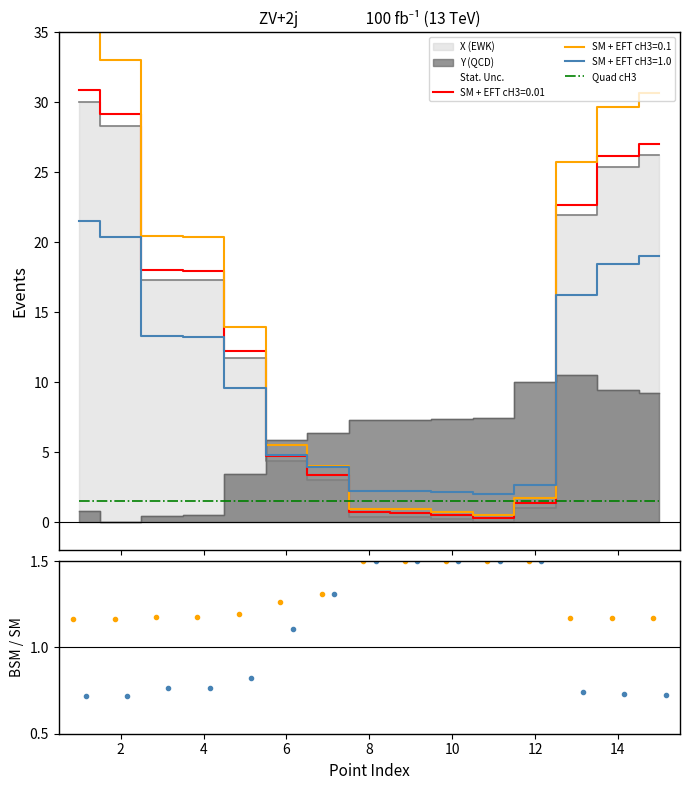

Is this an area chart (filled region under the line)?

No